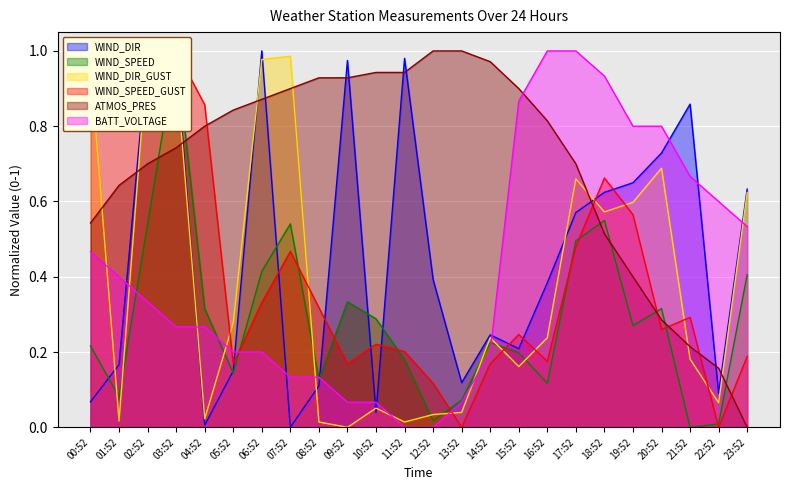

How many distinct data groups are displayed?

6